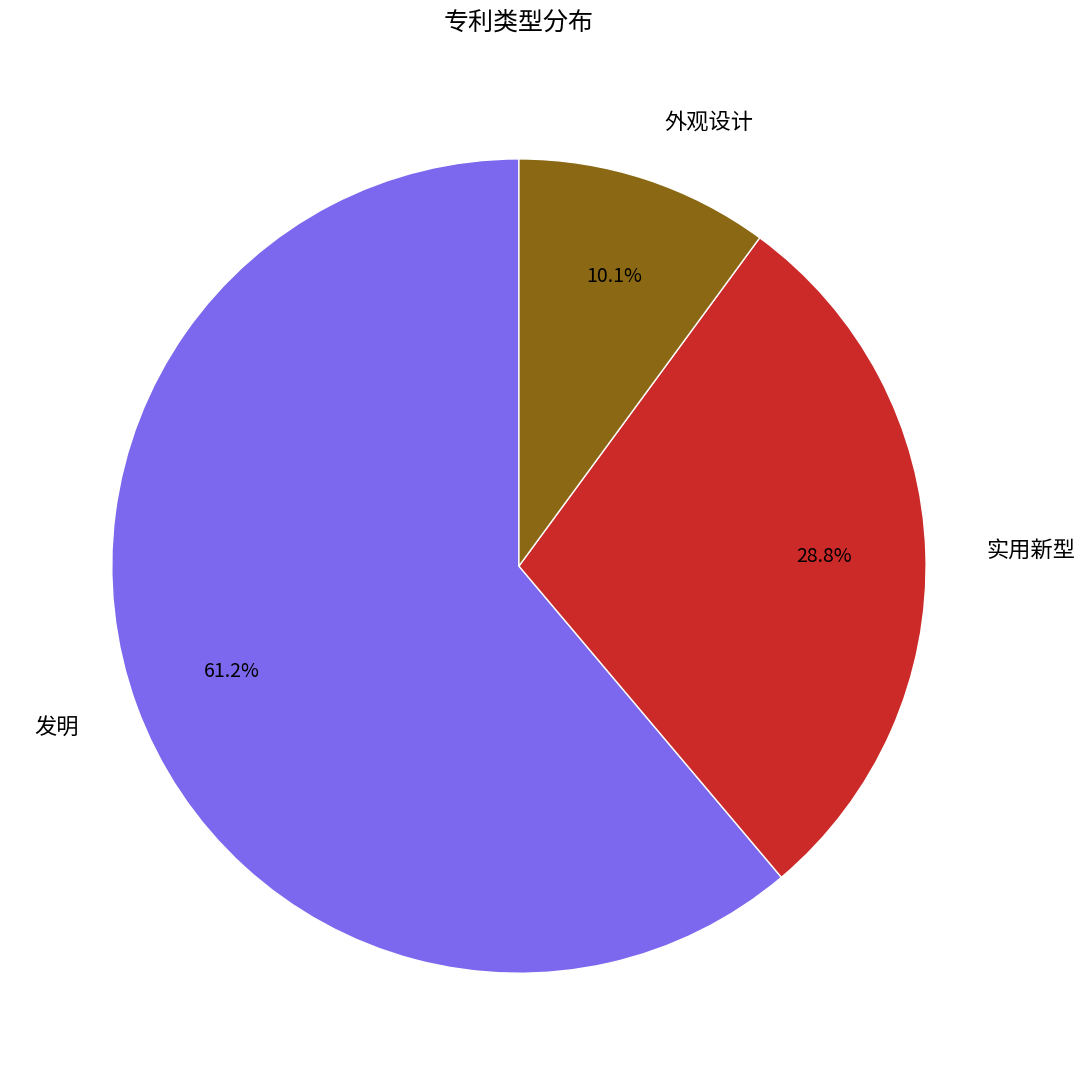

What percentage do 外观设计 and 发明 together represent?

71.2%